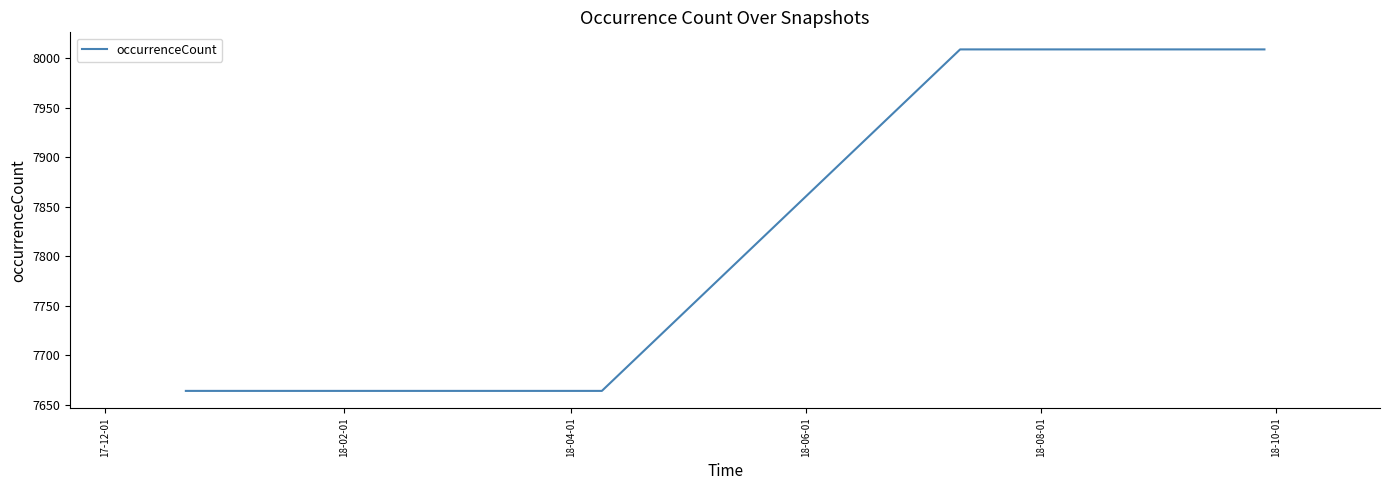

What is the sum of all values?

31346